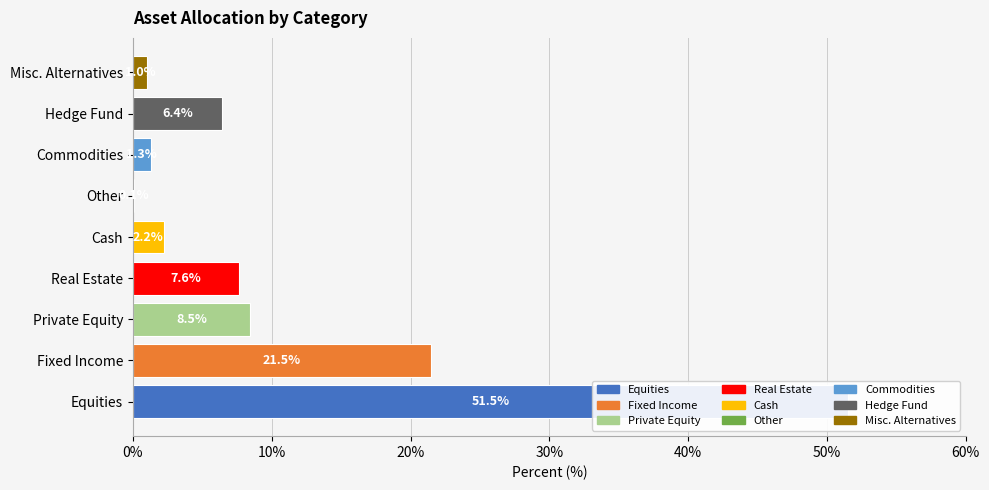

Does the chart contain stacked bars?

No